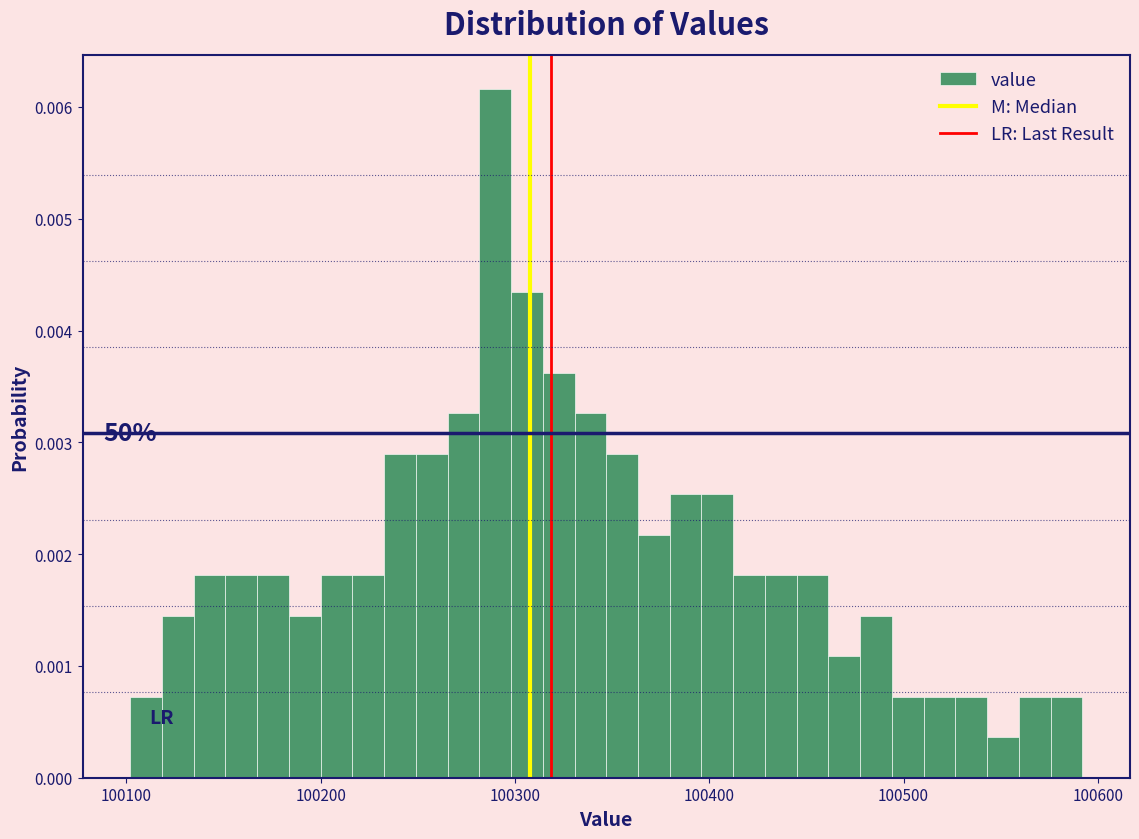

Around what value on the x-axis is the tallest bar? Give the approximate position of its centre, as read against the axis.

100290